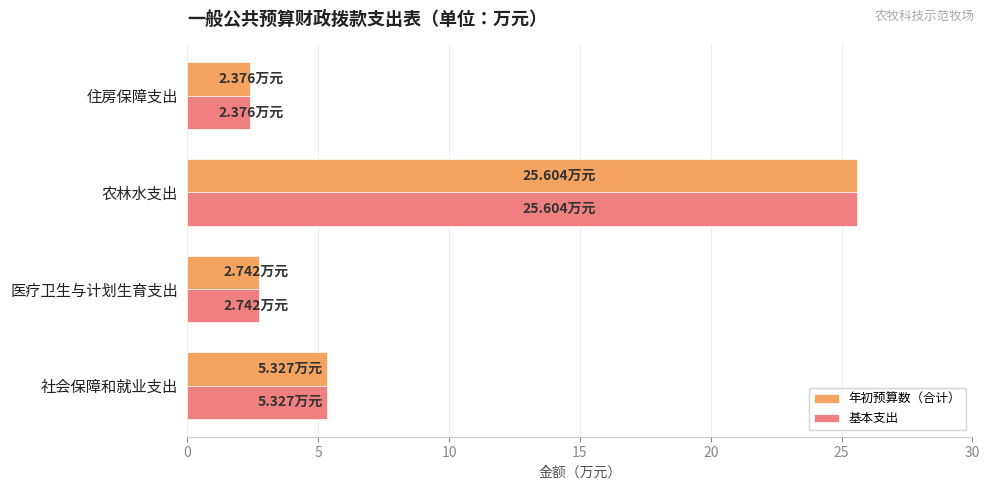

Is the value of 年初预算数（合计） at 医疗卫生与计划生育支出 greater than the value of 基本支出 at 社会保障和就业支出?

No